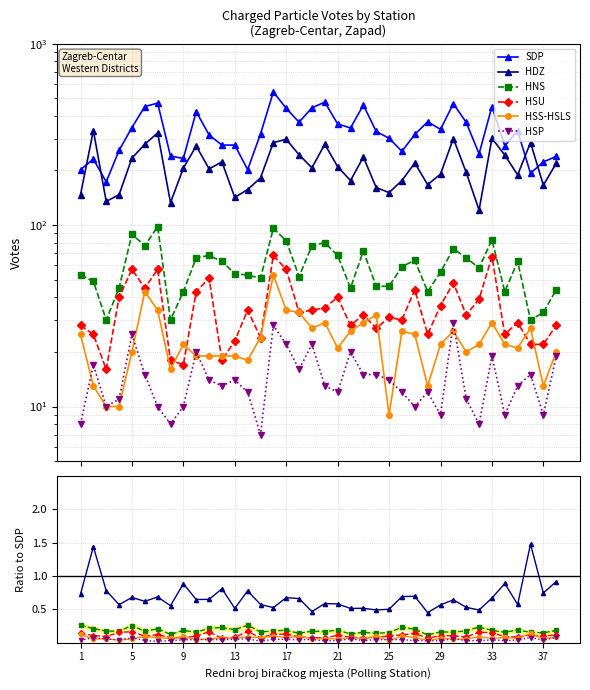

Count the number of data series in this chart.

6